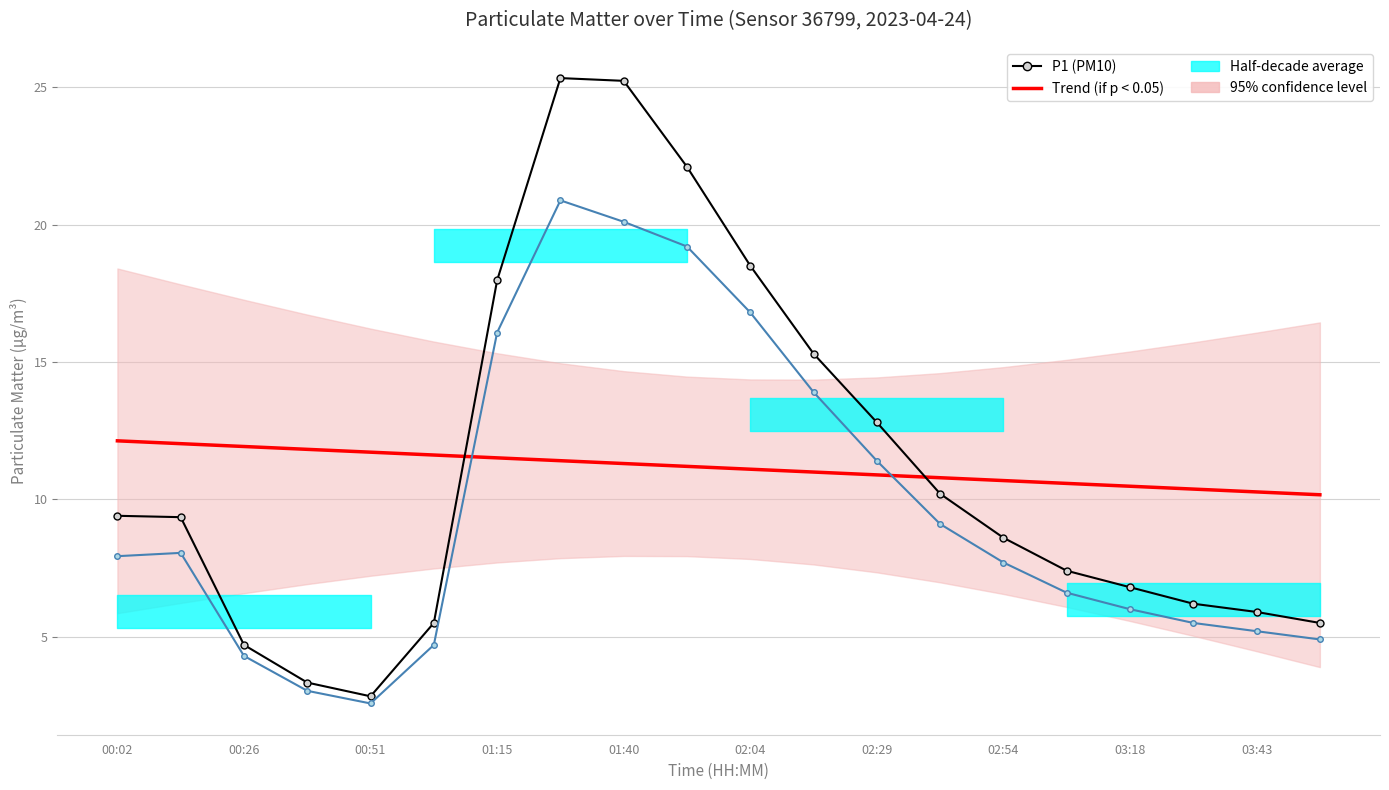

What is the average value of the P1 (PM10) series?

11.1